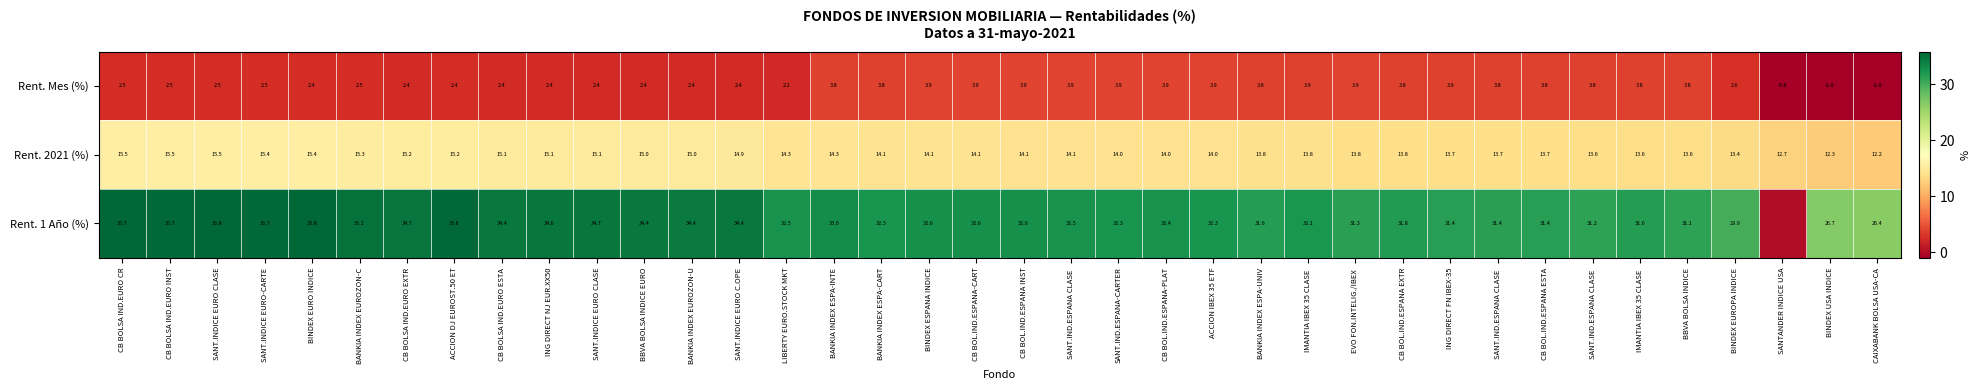

True or false: Rent. Mes (%) has a value of 2.5 at CB BOLSA IND.EURO INST.

True